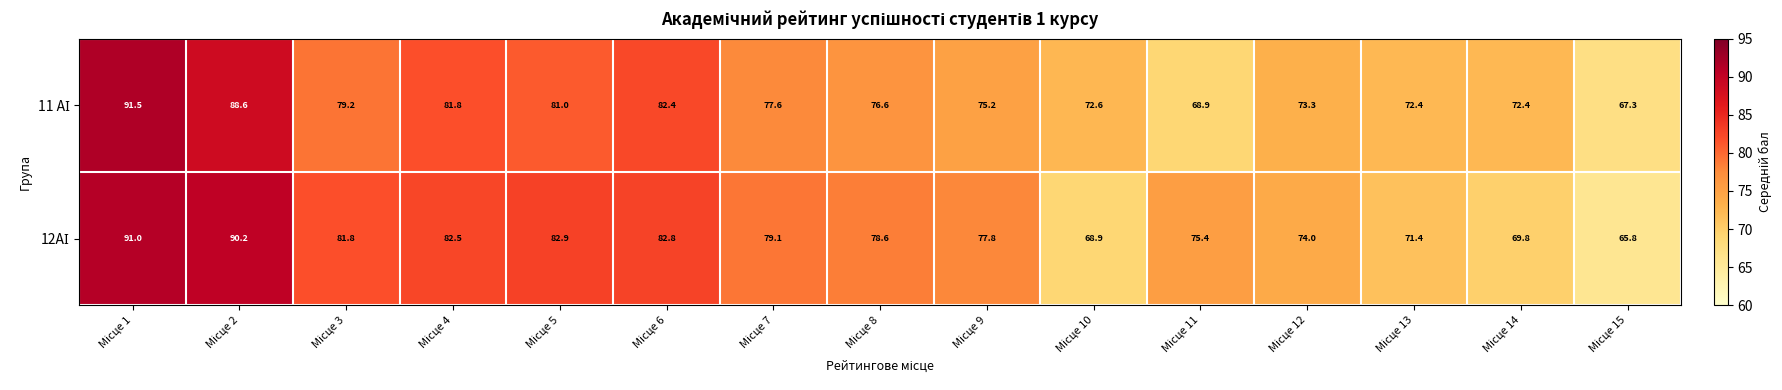

What is the smallest value displayed?

65.8